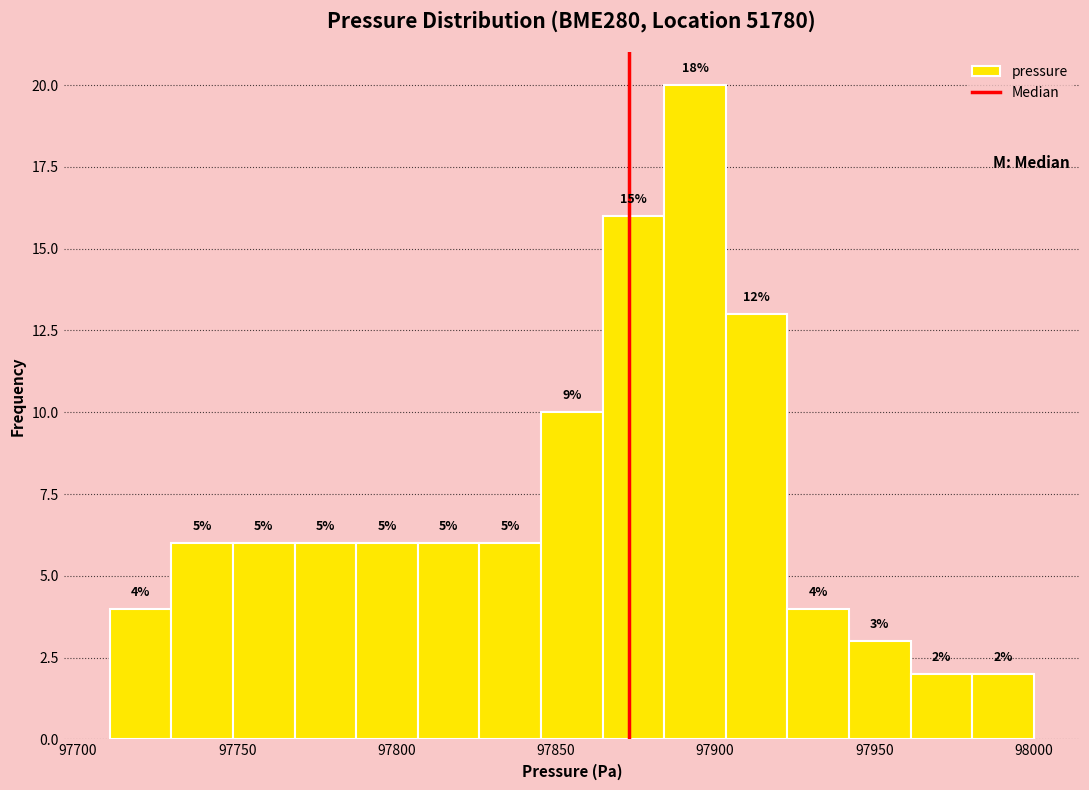

Around what value on the x-axis is the tallest bar? Give the approximate position of its centre, as read against the axis.

97895